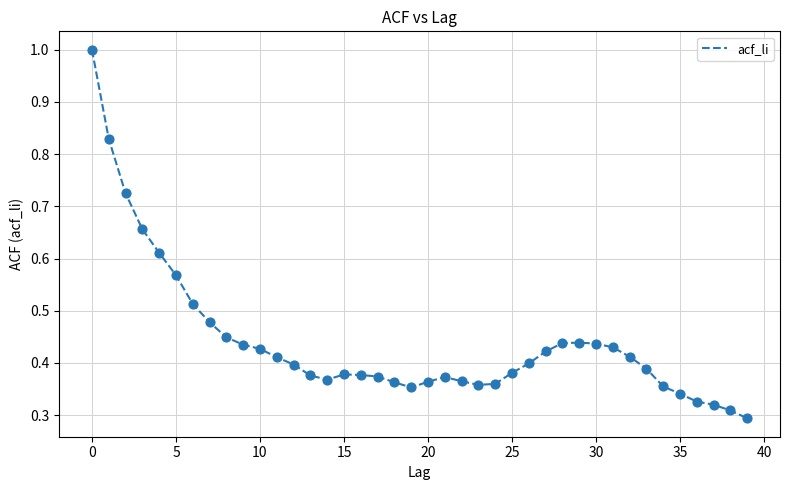

What is the maximum value shown in the chart?

1.0